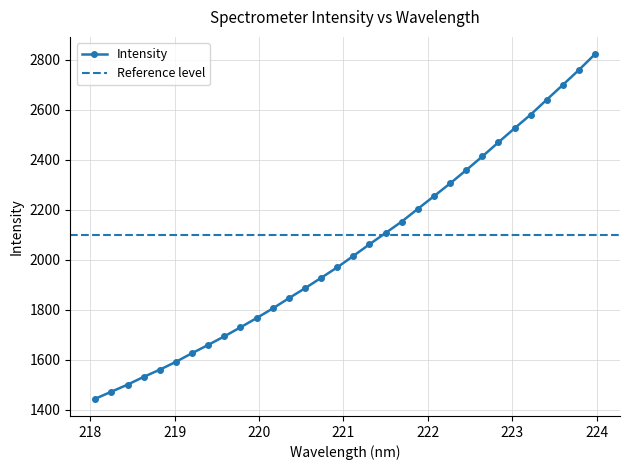

Where is the data nearest to the value 2133?

221.6902